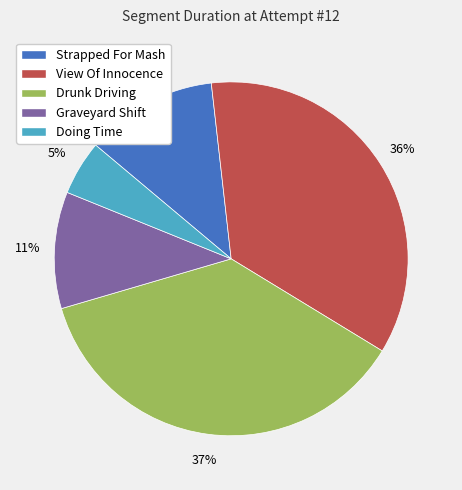

Is there any slice that represents more than half of the pie?

No